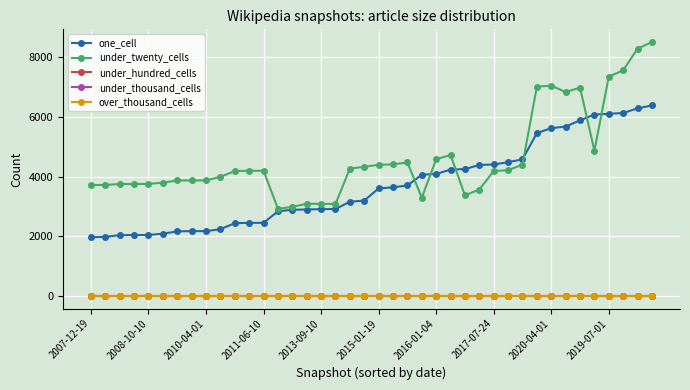

Does the chart have visible grid lines?

Yes